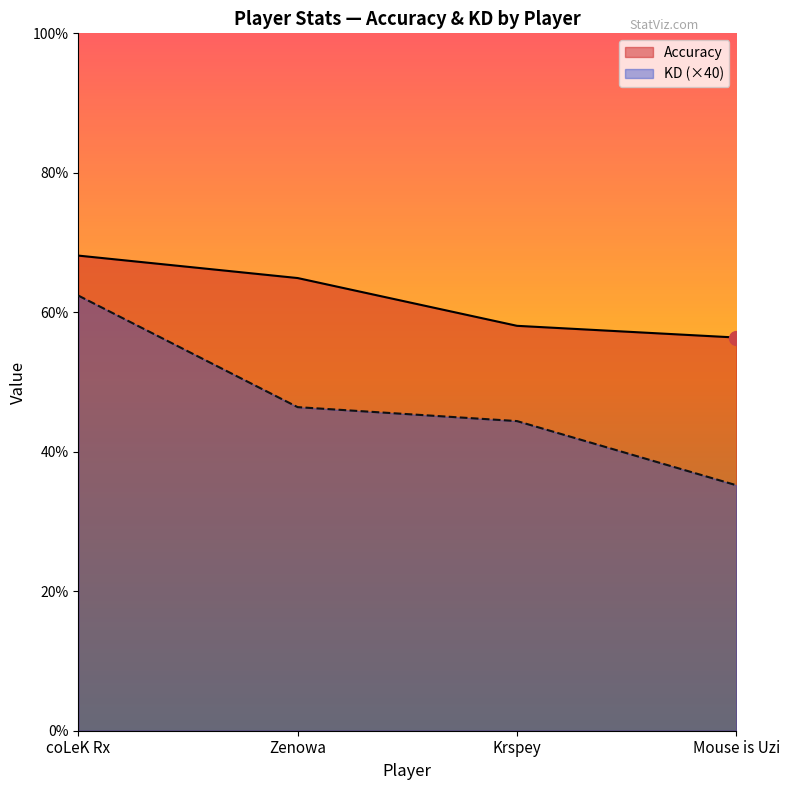

What is the total value across all series at Mouse is Uzi?

91.6